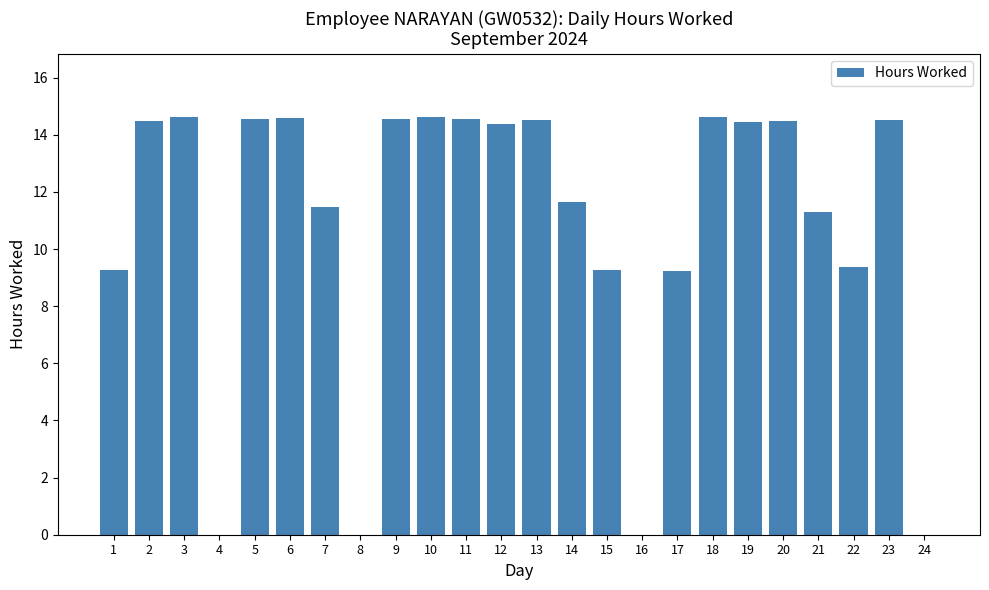

True or false: the data shows 6.8 at 13.

False